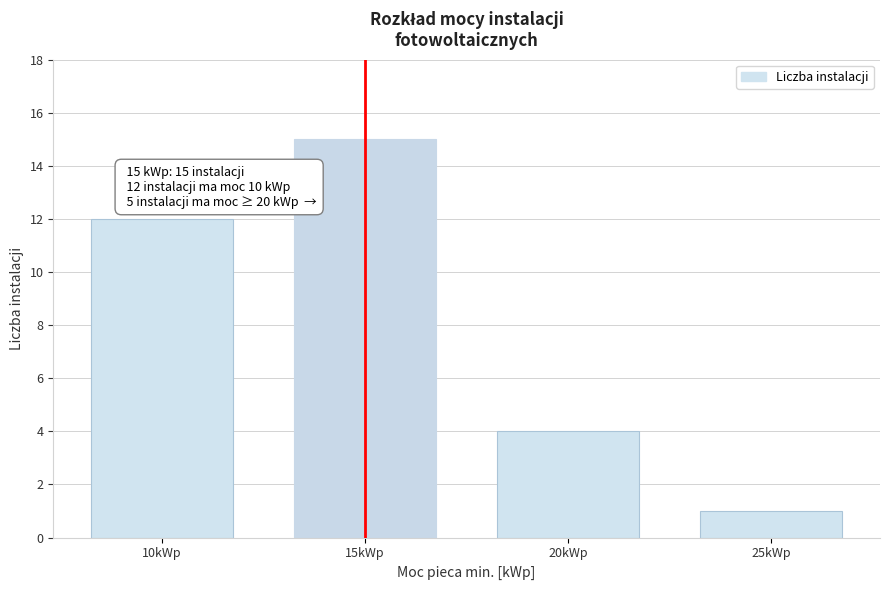

Reading right to left, extract all data points from this chart.

25kWp=1	20kWp=4	15kWp=15	10kWp=12